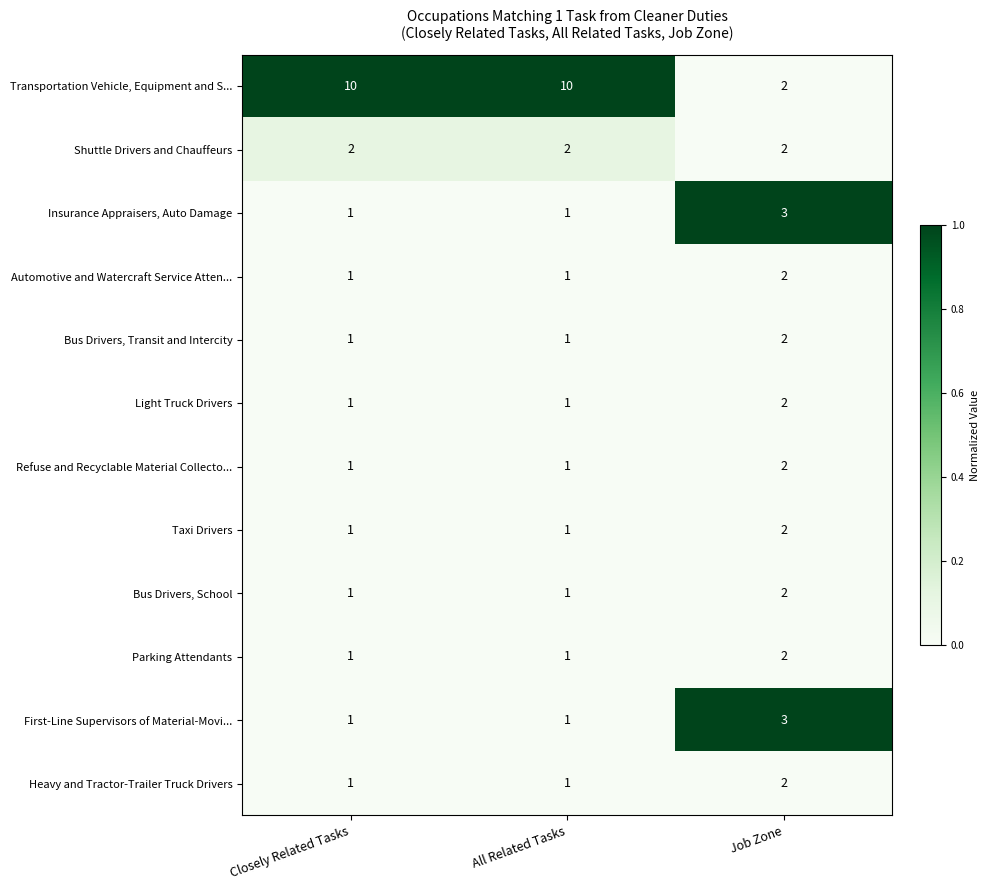

What is the difference between the maximum and minimum values in the Transportation Vehicle, Equipment and S... series?

8